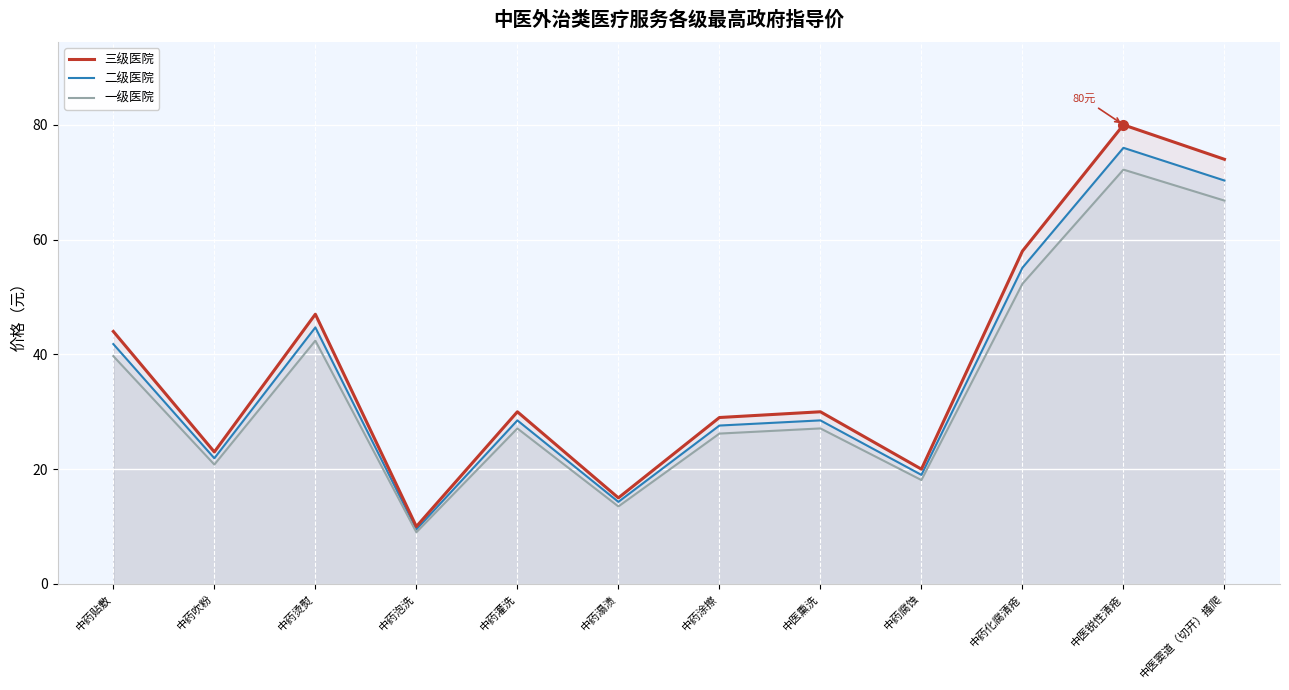

What is the spread (max minus min) of values at 中医锐性清疮?

7.8